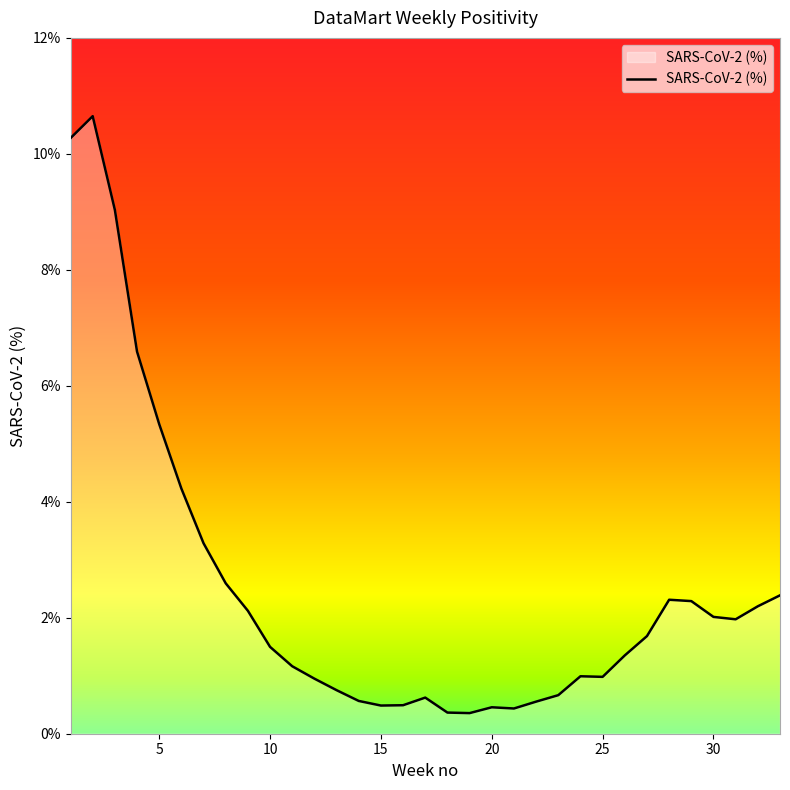

What is the difference between the maximum and minimum values?

10.3